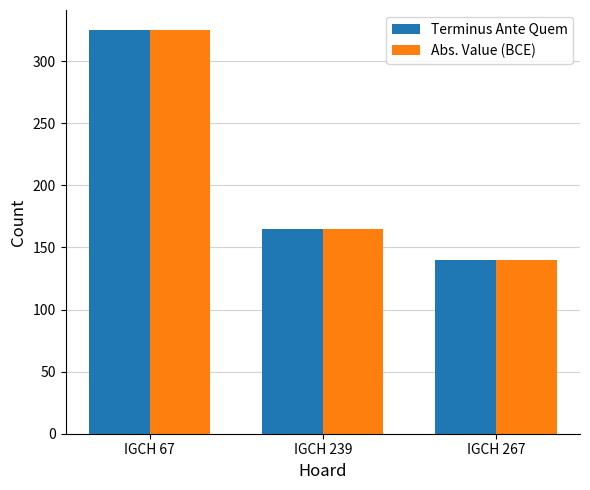

What is the average value of the Terminus Ante Quem series?

210